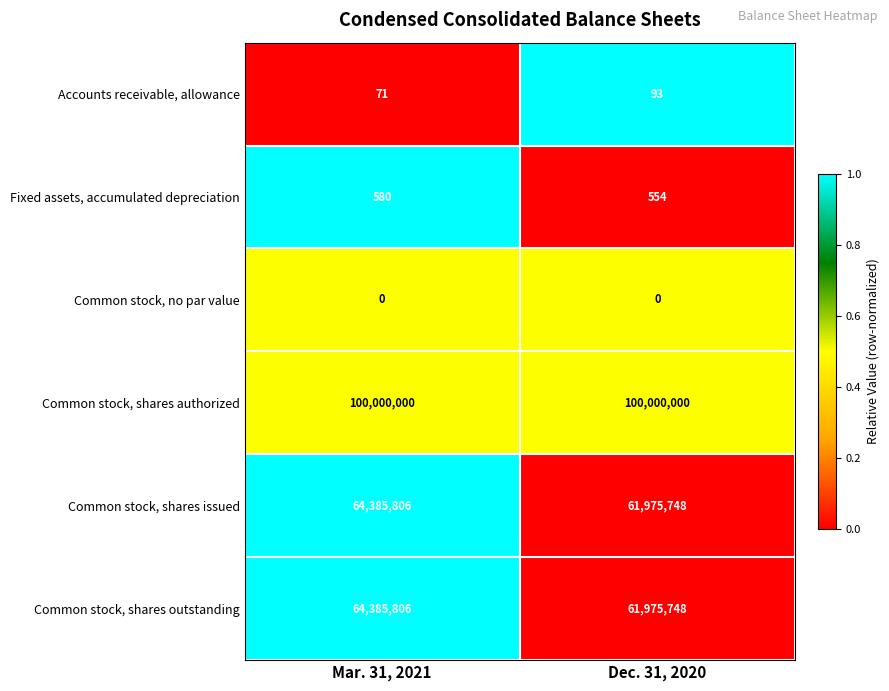

The Accounts receivable, allowance series shows 34 at Dec. 31, 2020. True or false?

False